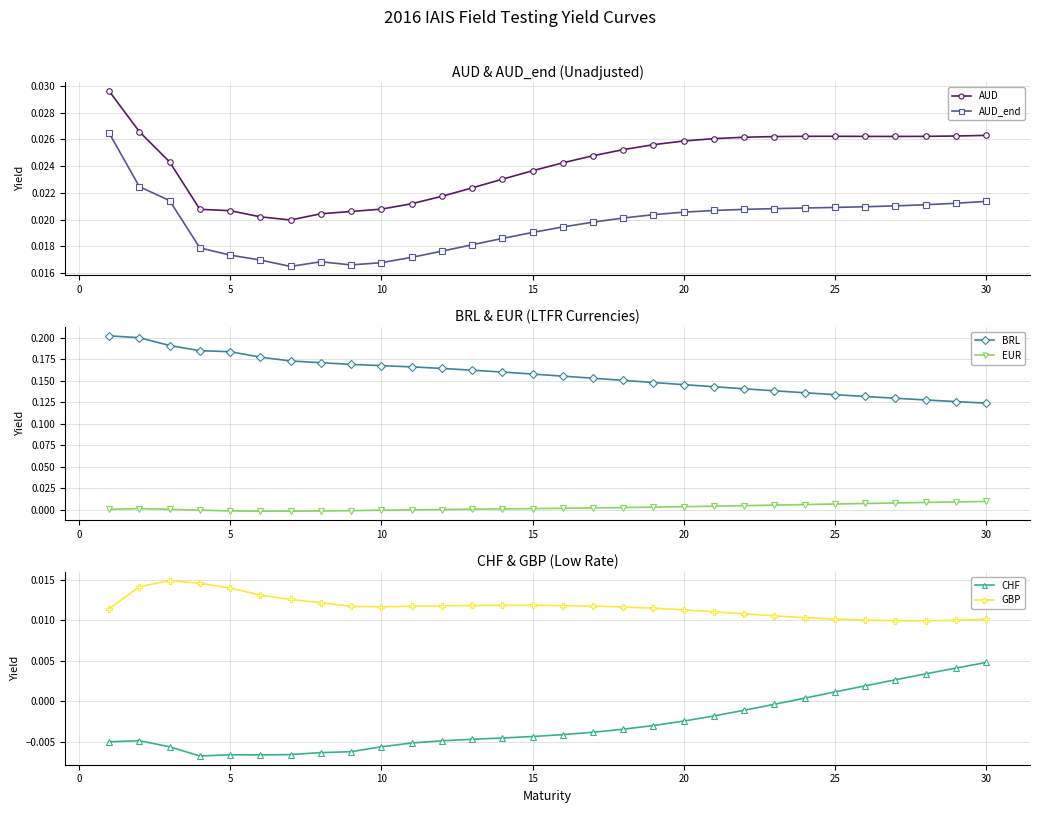

Which series has the largest total across all categories?

BRL